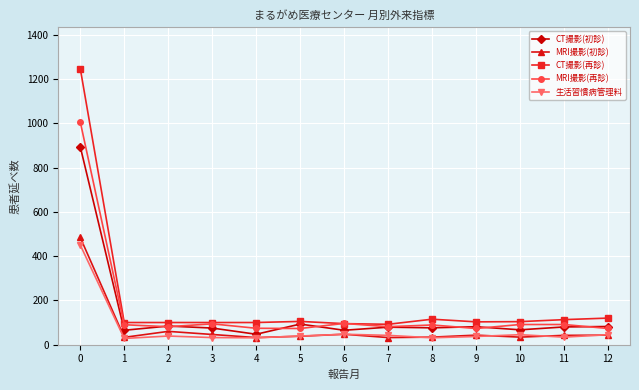

What is the greatest value displayed?

1247